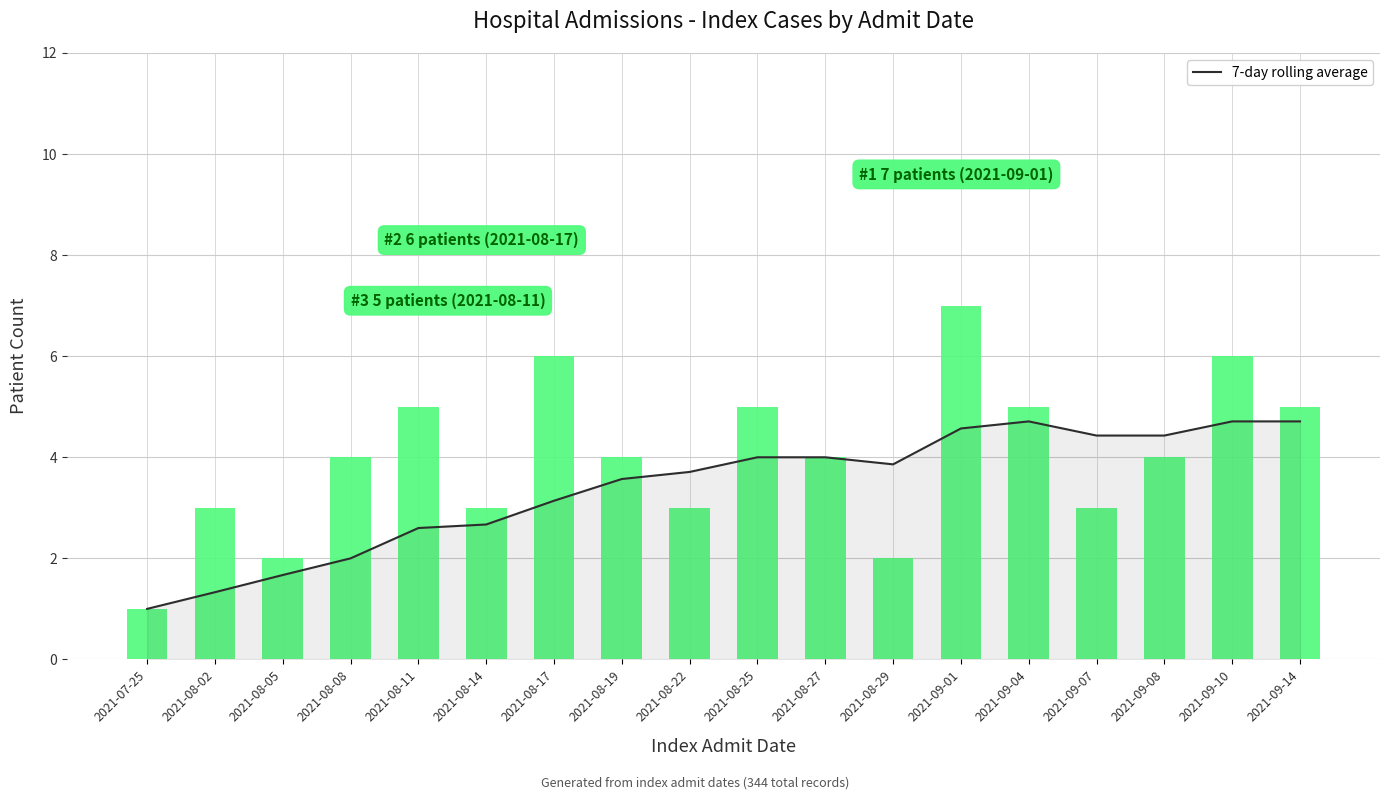

At 2021-09-14, list the series in order from largest to smallest.

Patient Count, 7-day rolling average